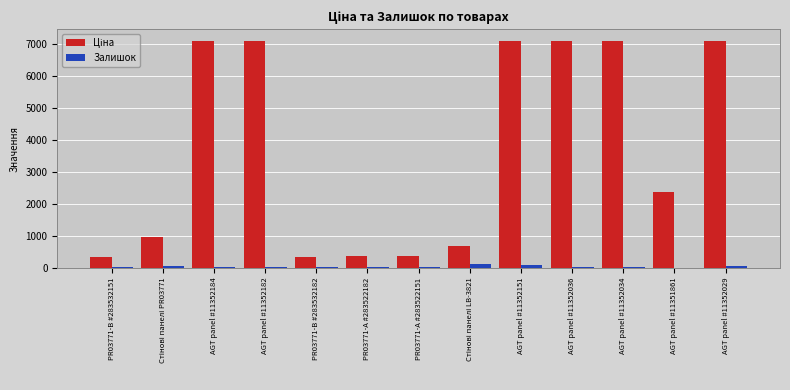

The Залишок series shows 33.0 at AGT panel #11352034. True or false?

True